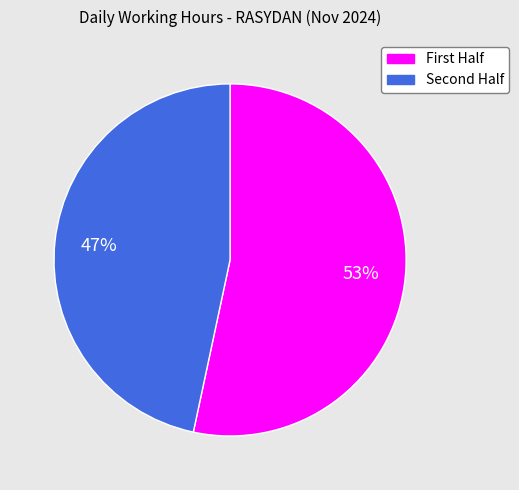

Is there any slice that represents more than half of the pie?

Yes